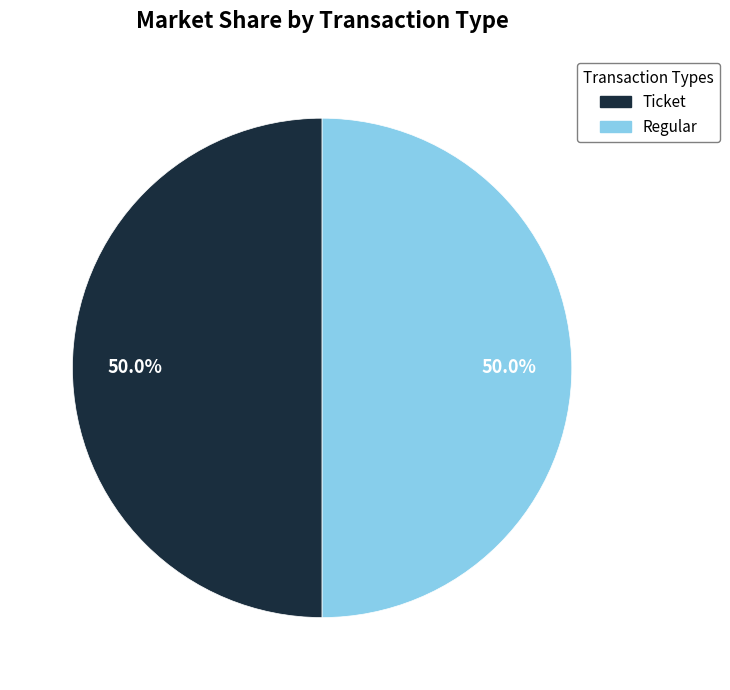

What is the ratio of the value at Ticket to the value at Regular?

1.0